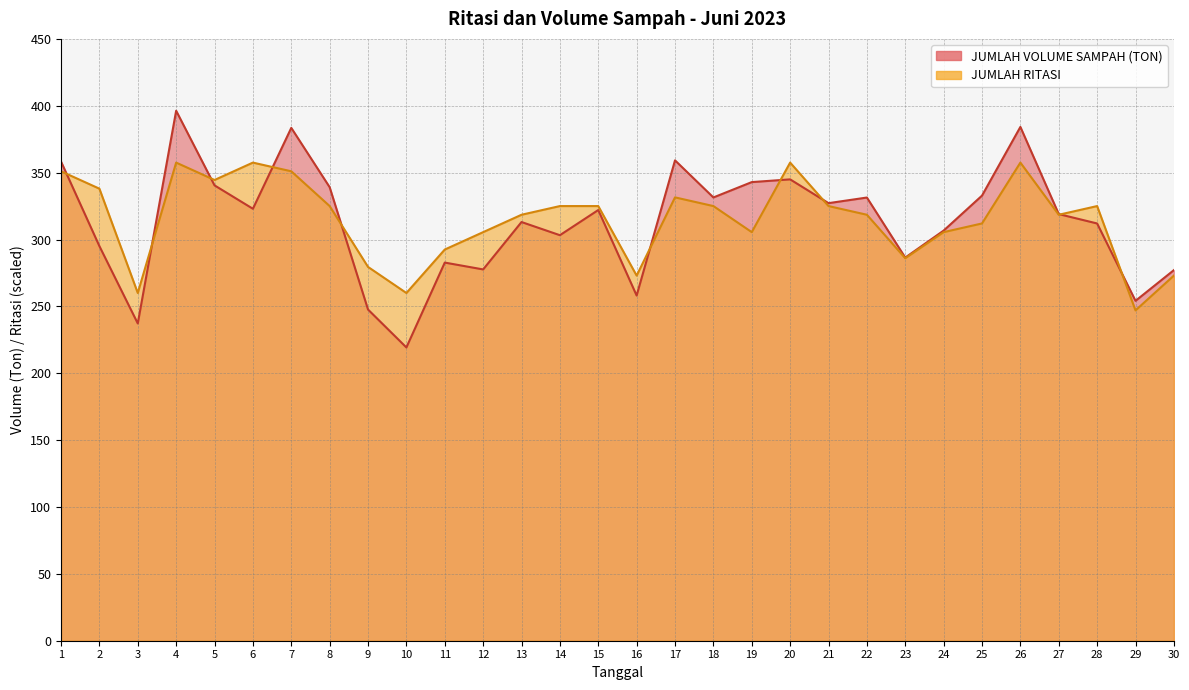

Which series has the largest range (max minus min)?

JUMLAH VOLUME SAMPAH (TON)